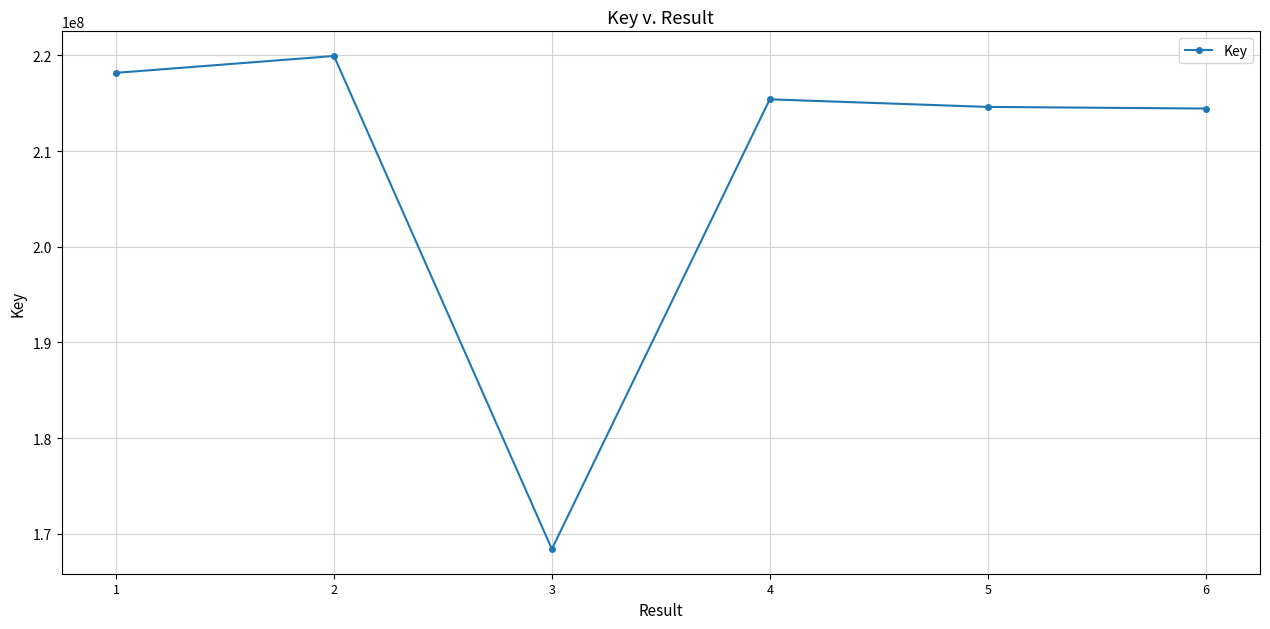

Where does the data first go above 215402166?

1